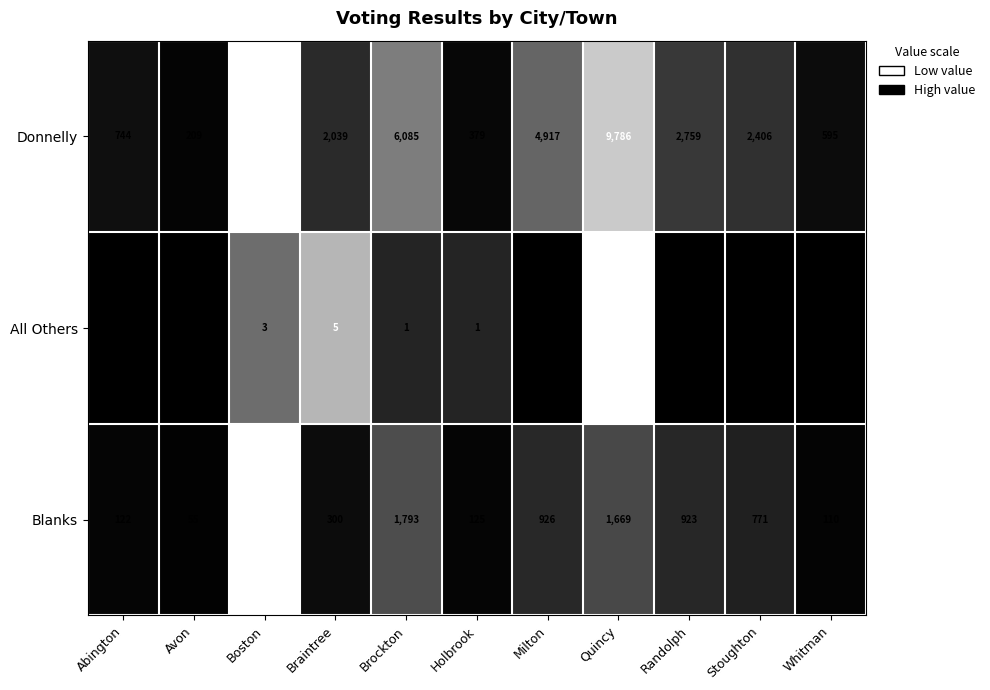

The Donnelly series shows 1857 at Randolph. True or false?

False